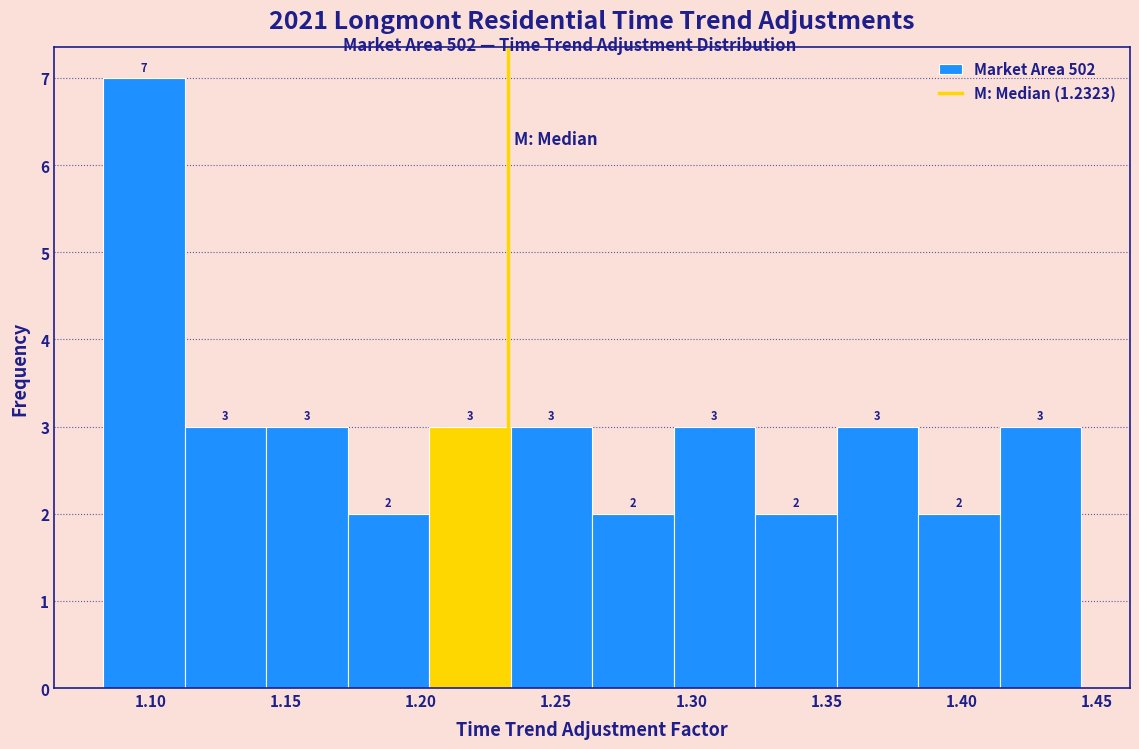

How tall is the bar that spans 1.235 to 1.265 on the x-axis? The bar edges are not printed on the chart, so give them approximately, as read against the axis.

3